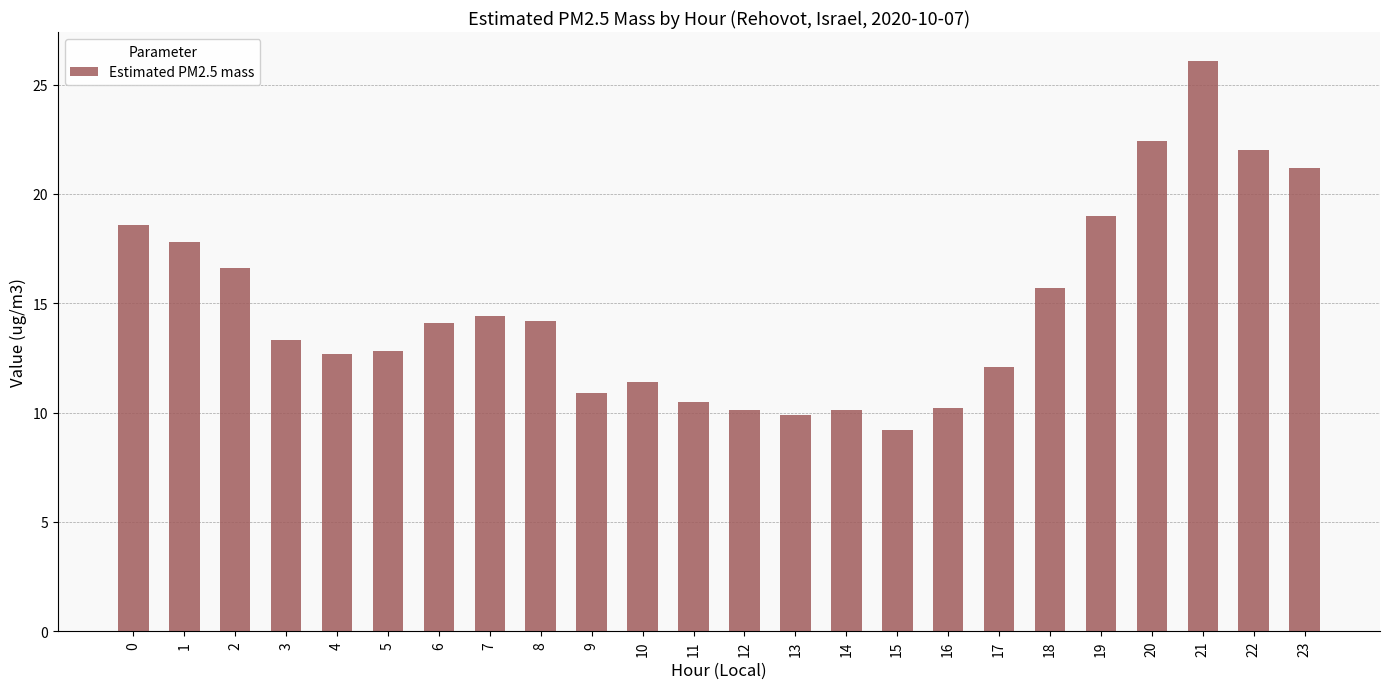

What is the value of the 14th bar from the left?

9.9